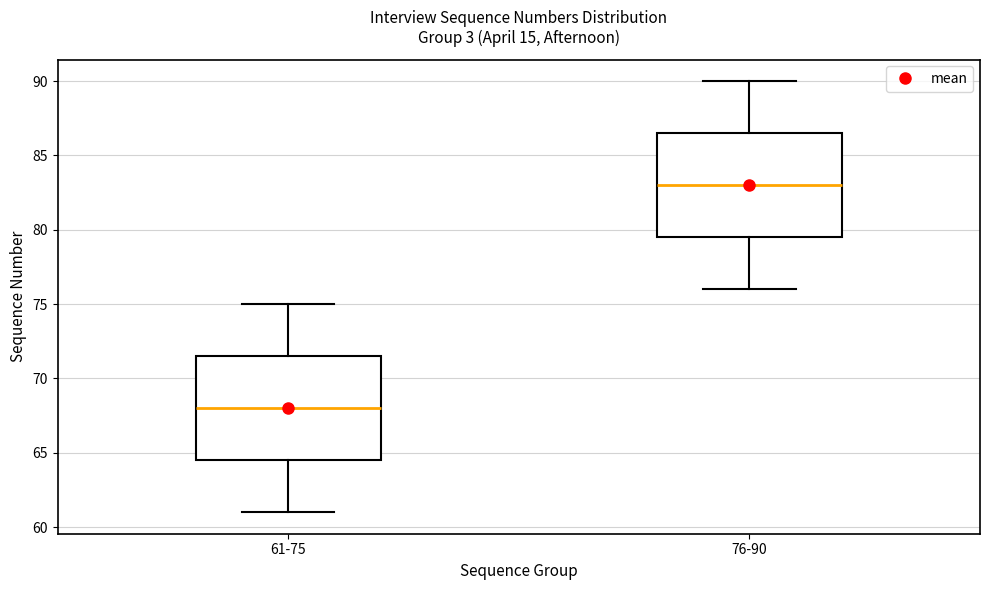

Which box's median line is the highest?

76-90